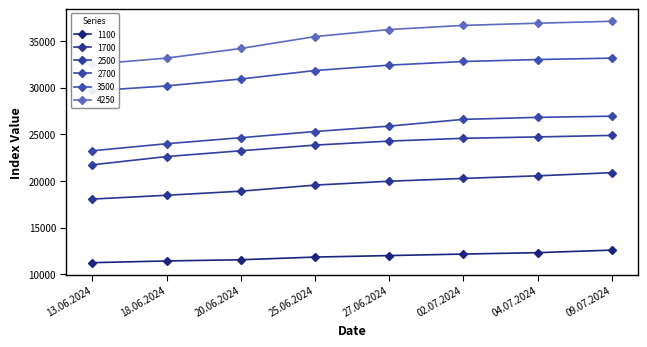

Which has a higher value, 20.06.2024 or 25.06.2024?

25.06.2024